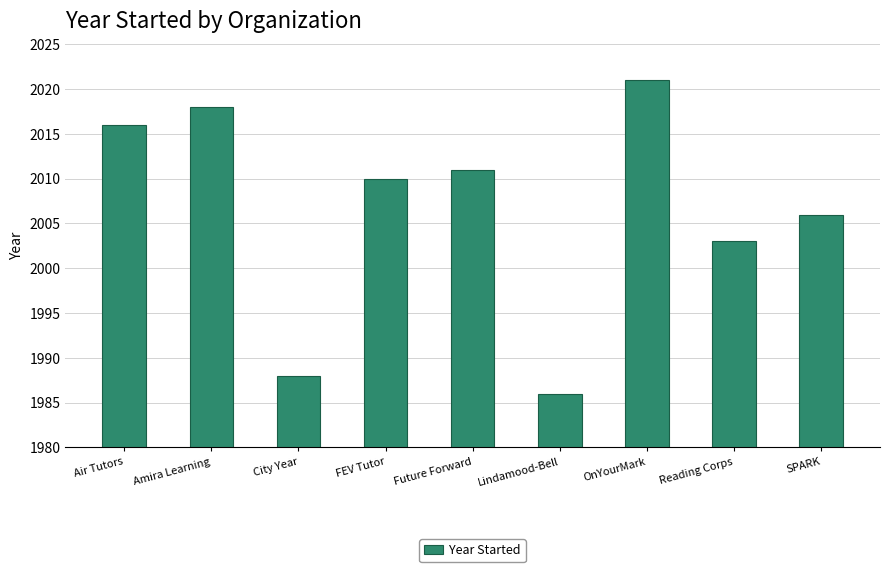

At which label does the data first exceed 2010?

Air Tutors